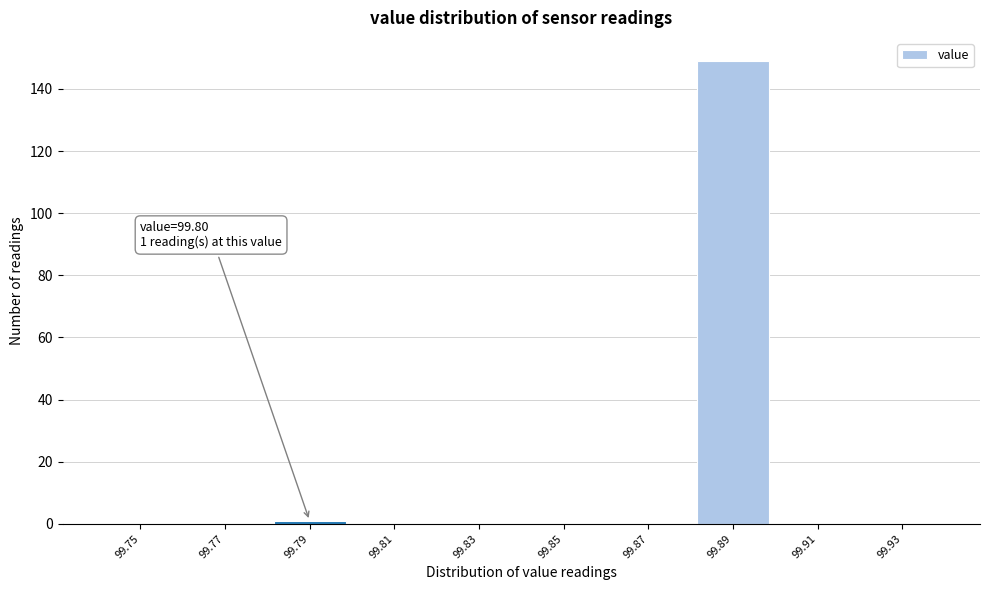

Reading left to right, transcribe all the data shown in this chart.

99.75=0	99.77=0	99.79=1	99.81=0	99.83=0	99.85=0	99.87=0	99.89=149	99.91=0	99.93=0